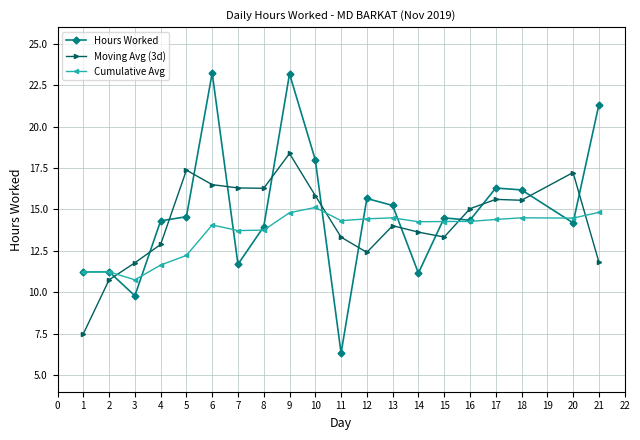

What is the sum of the Cumulative Avg values at 9 and 8?

28.6